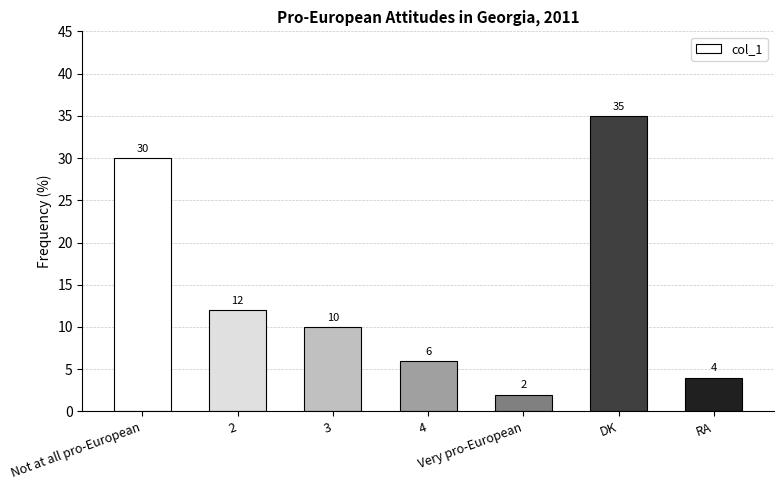

What is the approximate value at Not at all pro-European, to the nearest 5?

30